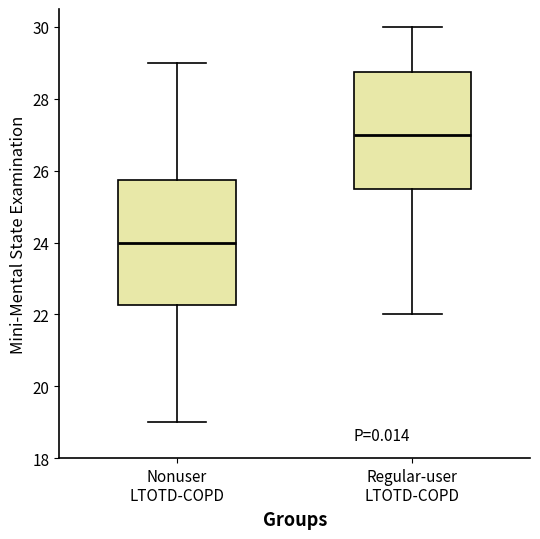

Reading left to right, read every box against the y-axis: the position of its median line, the range the box covers, and the ends of its whiskers. The values are not printed on the chart, so give them approximately, as read against the axis.

Nonuser LTOTD-COPD: median 24.0, box 22.2 to 25.8, whiskers 19.0 to 29.0
Regular-user LTOTD-COPD: median 27.0, box 25.6 to 28.8, whiskers 22.0 to 30.0